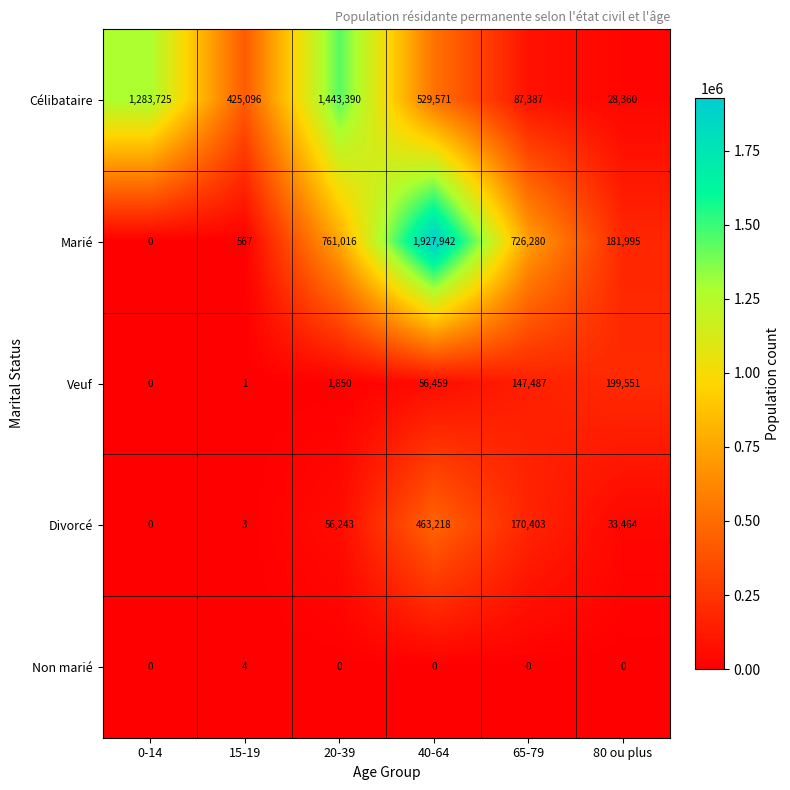

Rank the series at 20-39 from highest to lowest value.

Célibataire, Marié, Divorcé, Veuf, Non marié